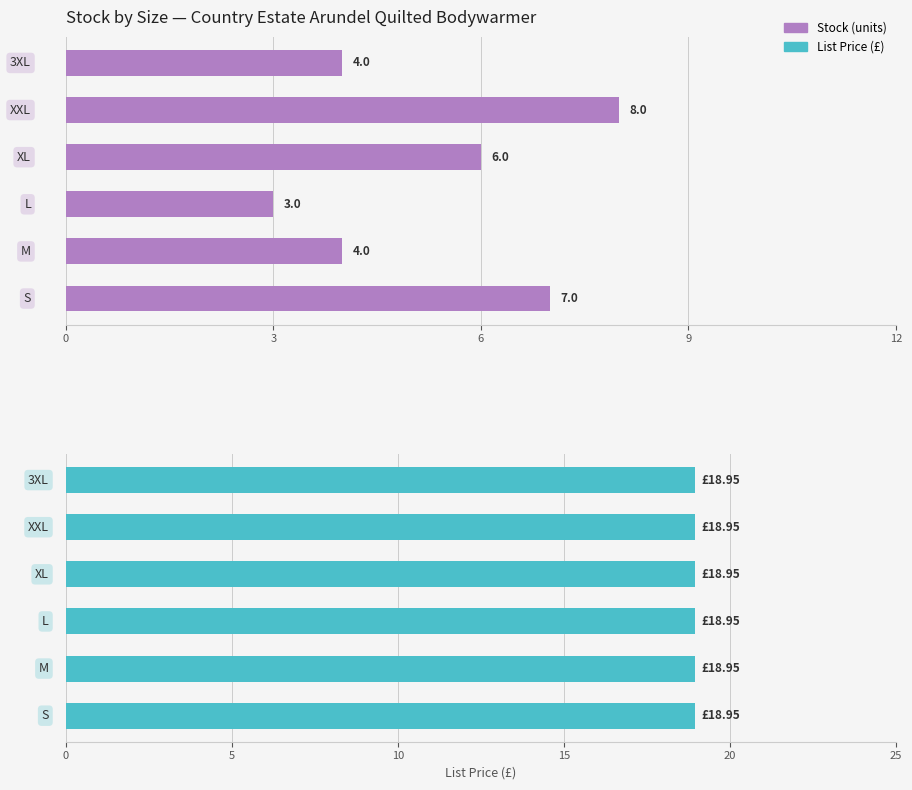

Are the bars horizontal?

Yes